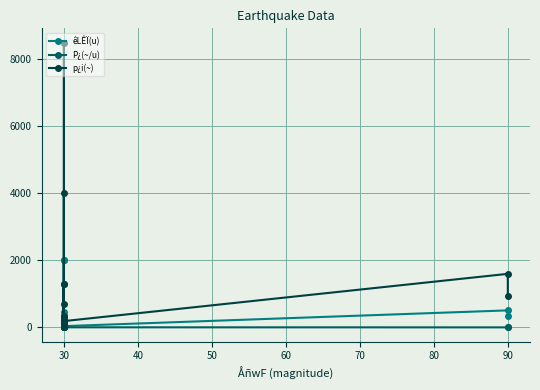

List the series in order of their overall mean, highest first.

p¿i(~), êLÊÏ(u), P¿(~/u)